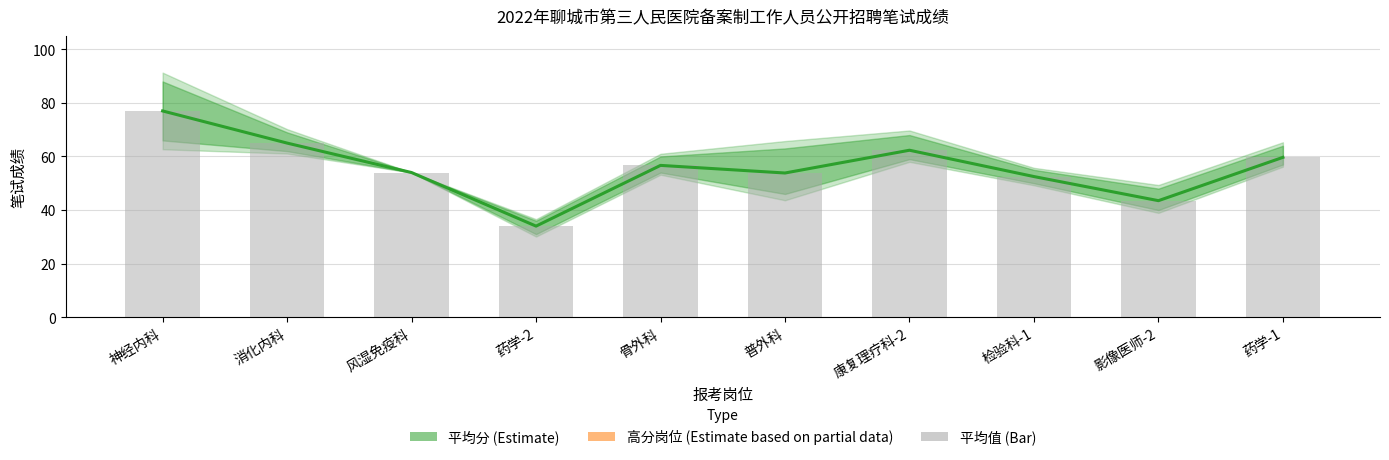

True or false: 平均分 (Estimate) has a value of 111.7 at 康复理疗科-2.

False